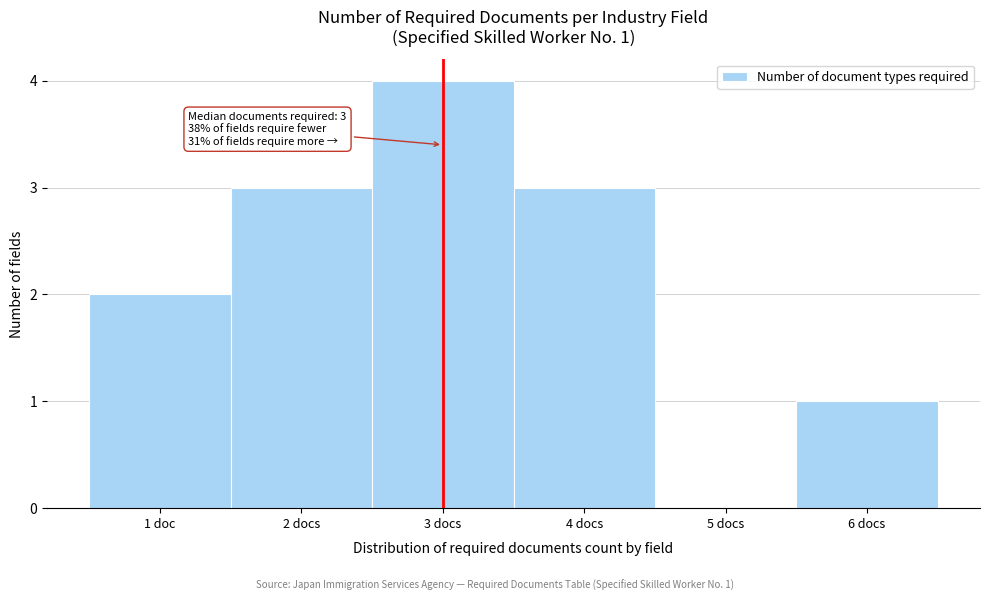

Reading left to right, what are all the values shown in this chart?

1 doc=2	2 docs=3	3 docs=4	4 docs=3	5 docs=0	6 docs=1